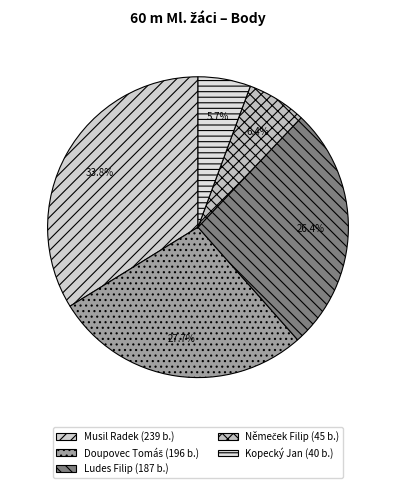

Is it true that Kopecký Jan is 6% of the pie?

True